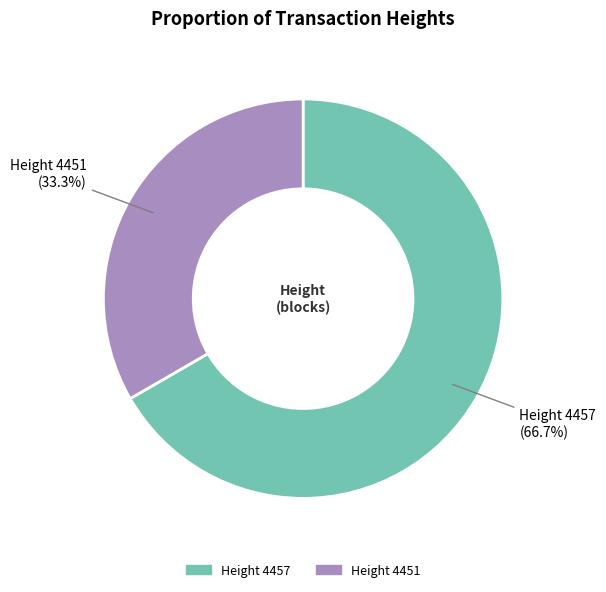

Is there any slice that represents more than half of the pie?

Yes